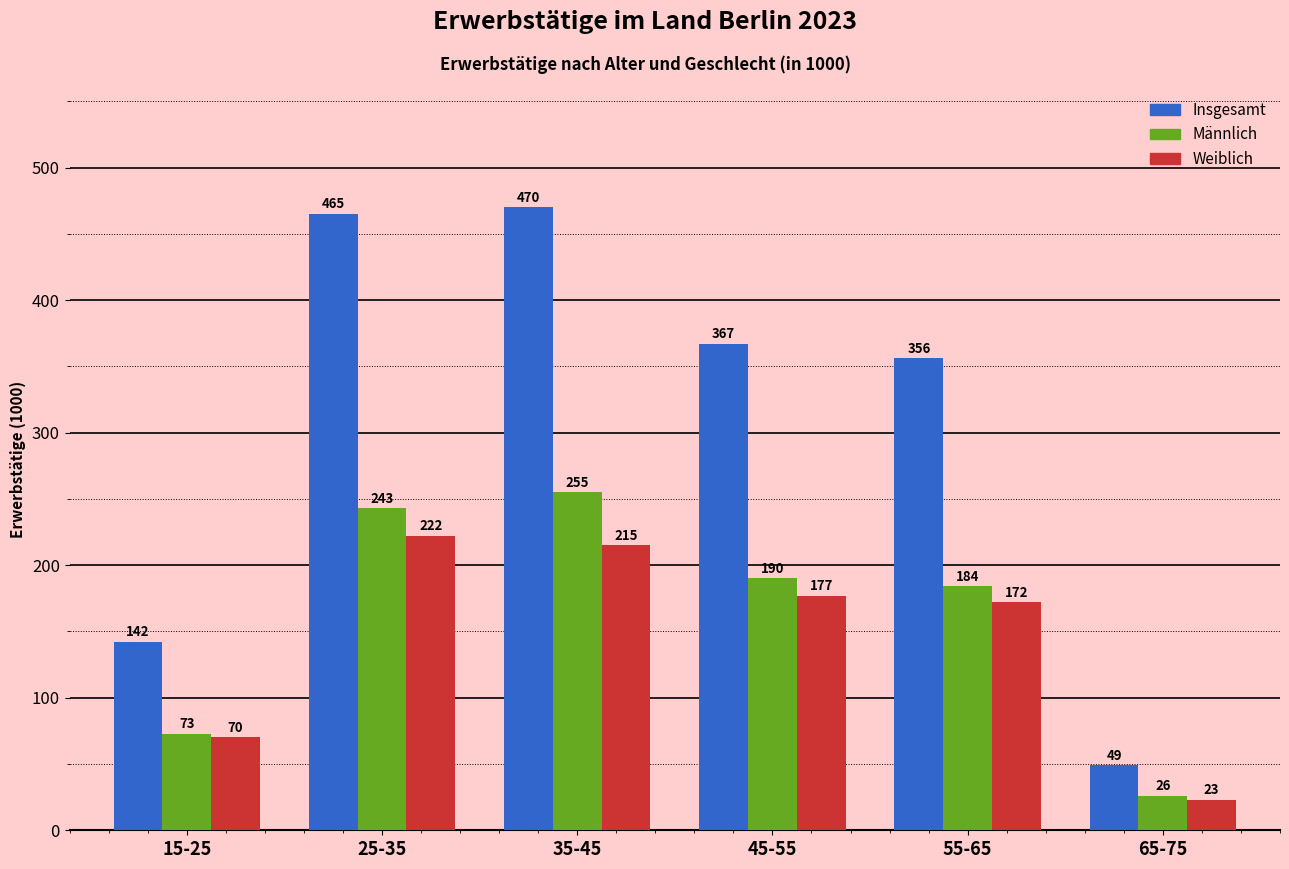

What is the difference between the Insgesamt values at 35-45 and 25-35?

5